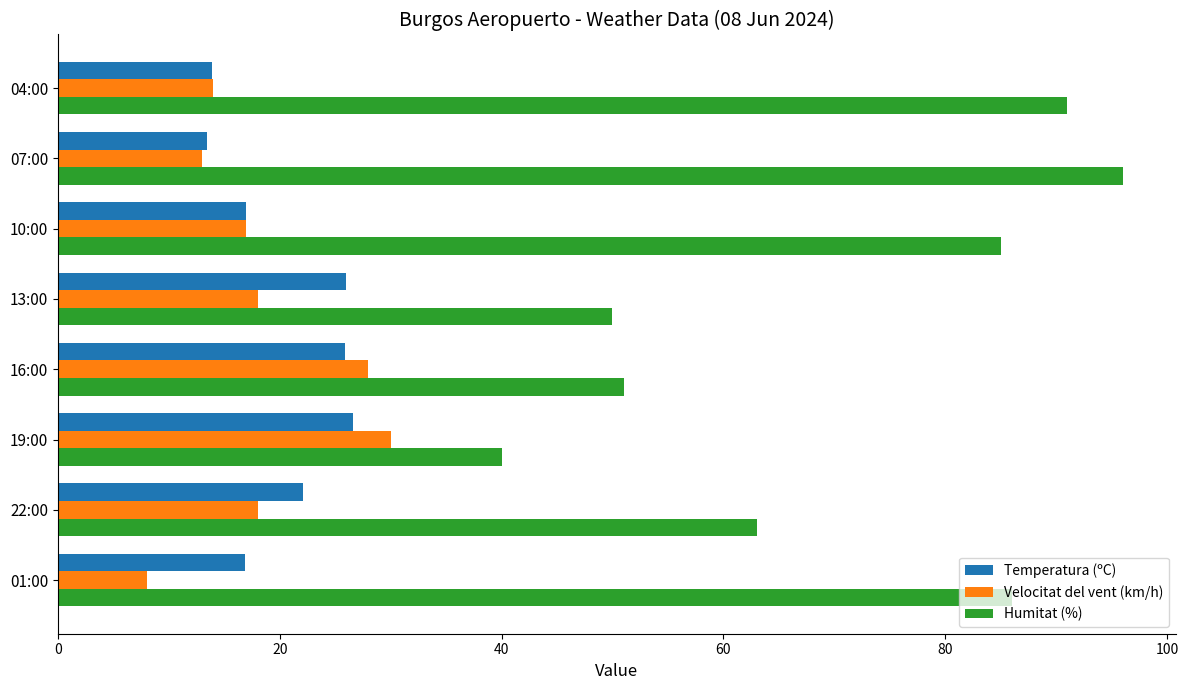

How many values in the Temperatura (ºC) series are below 22?

4